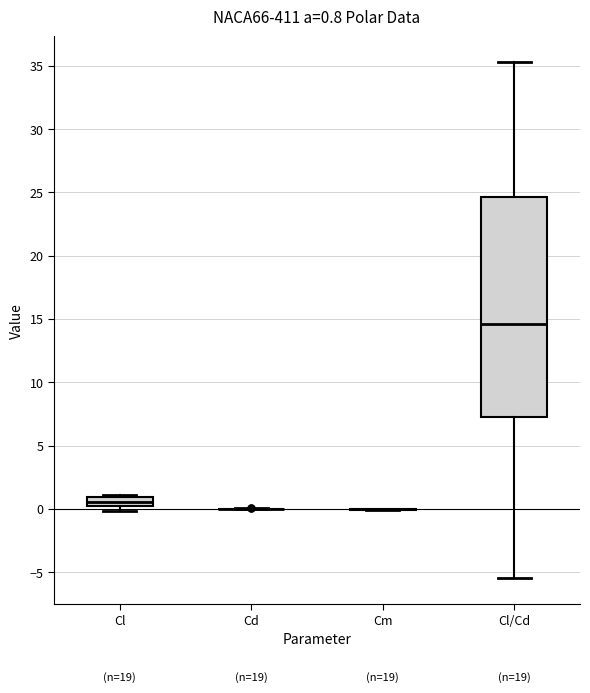

Which box is the tallest, from its lower edge to its upper edge?

Cl/Cd